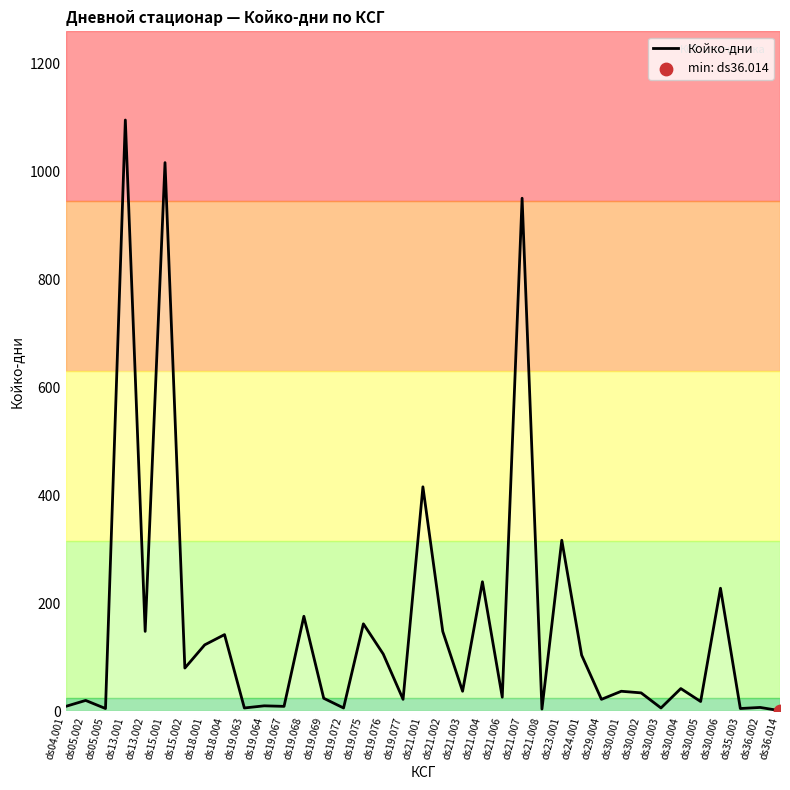

Which has a higher value, ds19.068 or ds24.001?

ds19.068